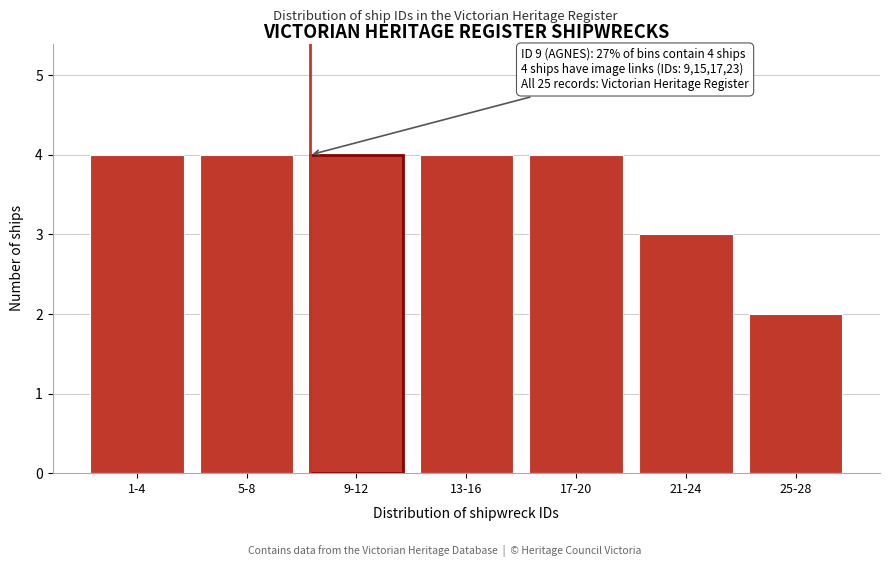

Reading left to right, transcribe all the data shown in this chart.

4	4	4	4	4	3	2